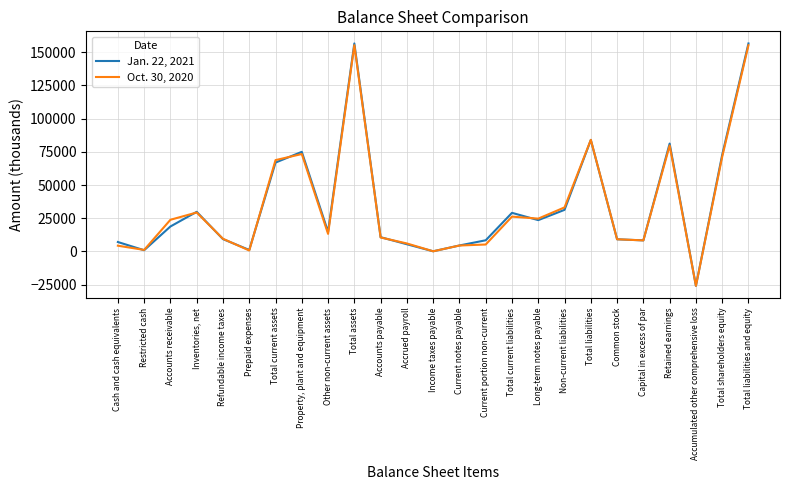

What is the difference between the Jan. 22, 2021 values at Total assets and Non-current liabilities?

125304